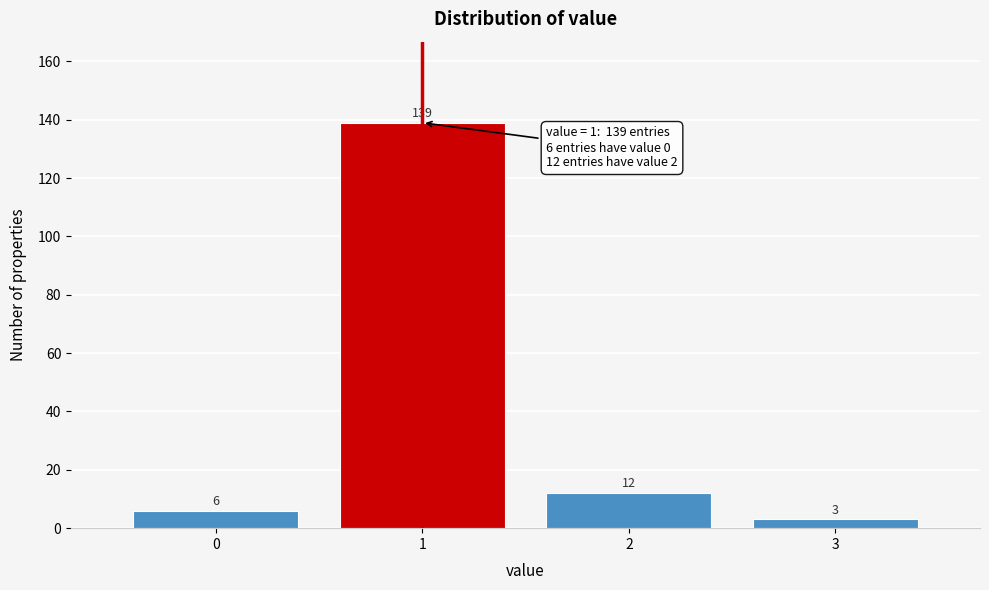

Reading left to right, extract all data points from this chart.

0=6	1=139	2=12	3=3